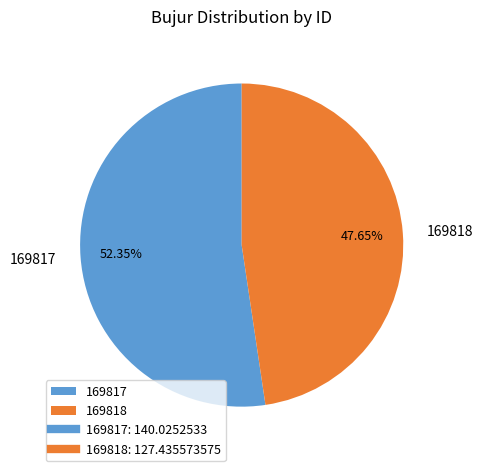

What percentage is the 169817 slice, to the nearest percent?

52%